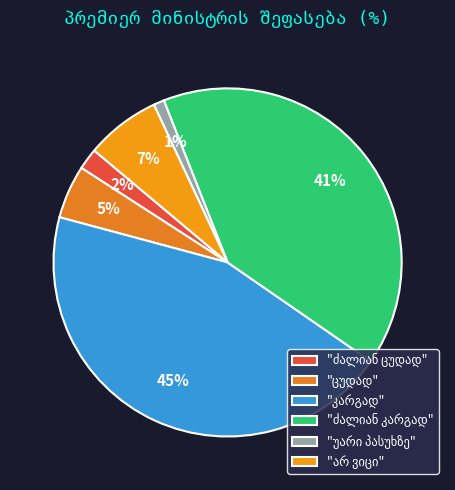

Does any single category account for the majority?

No